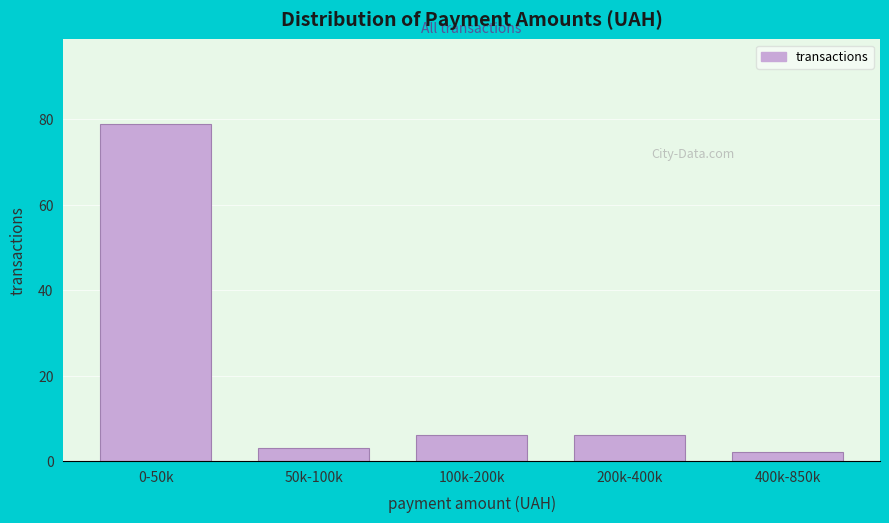

Reading left to right, list all the values displayed in this chart.

79	3	6	6	2